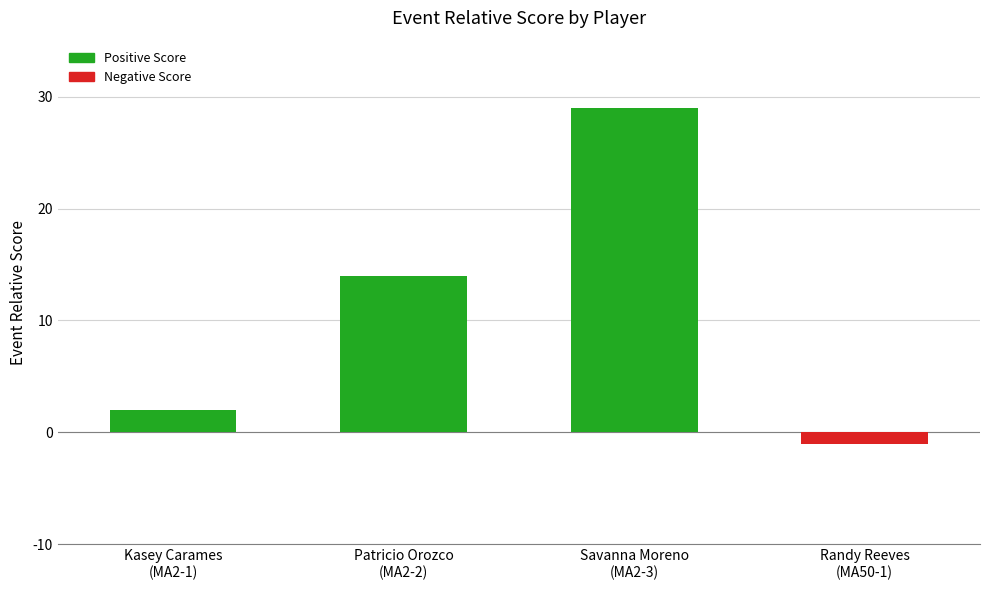

Between Patricio Orozco
(MA2-2) and Savanna Moreno
(MA2-3), which is larger?

Savanna Moreno
(MA2-3)